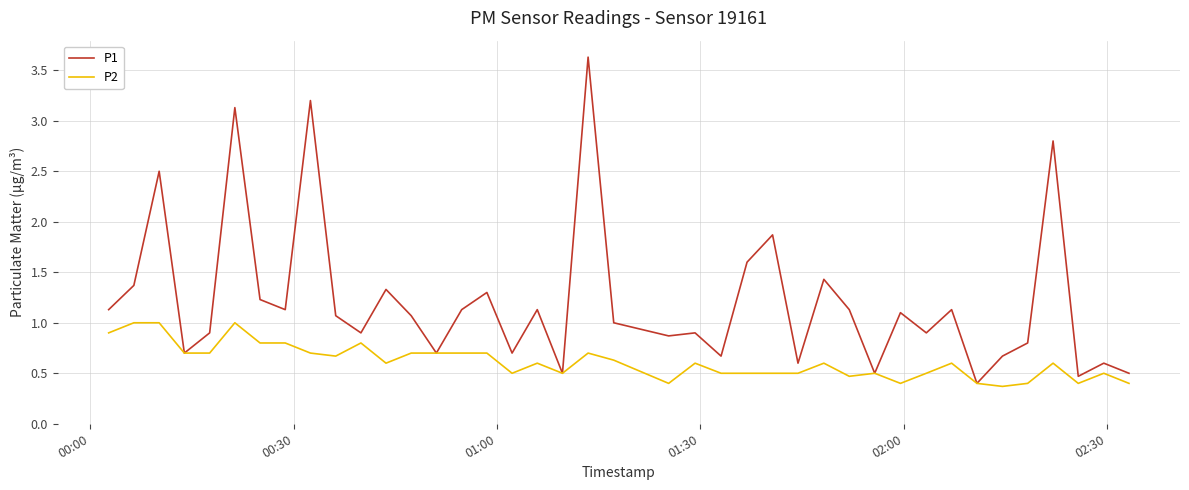

What is the maximum value for P1?

3.6